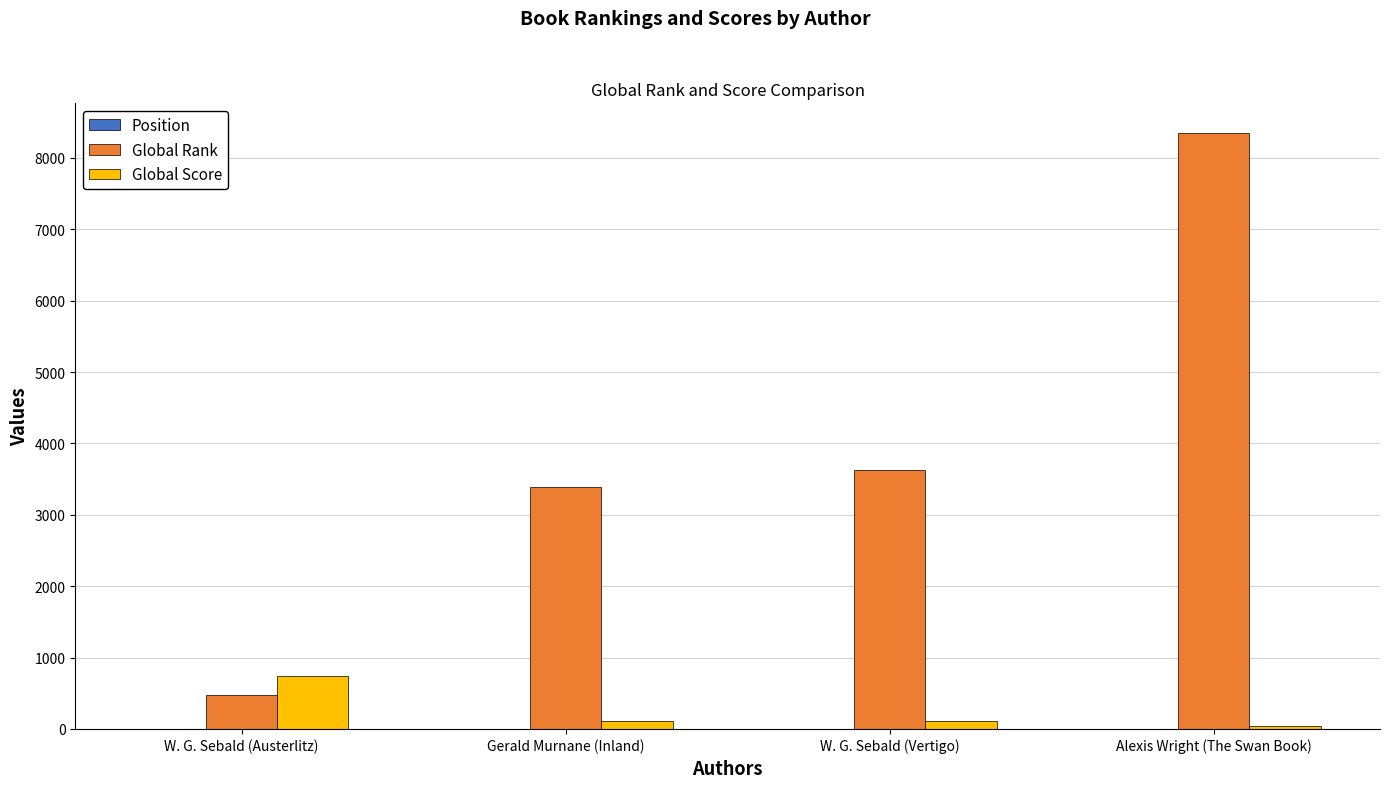

Are the bars grouped side by side (vs. stacked)?

Yes